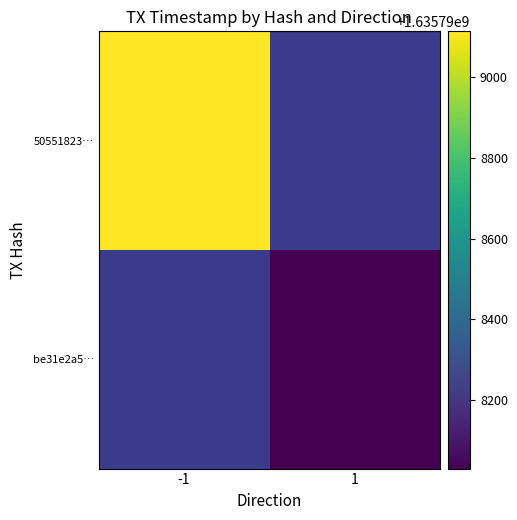

Rank the series by their maximum value, from lowest to highest.

be31e2a56b27a6f44a73bb20ef9c1f67ec71103, 50551823a0988a6e6a9958545835763c13ddee8